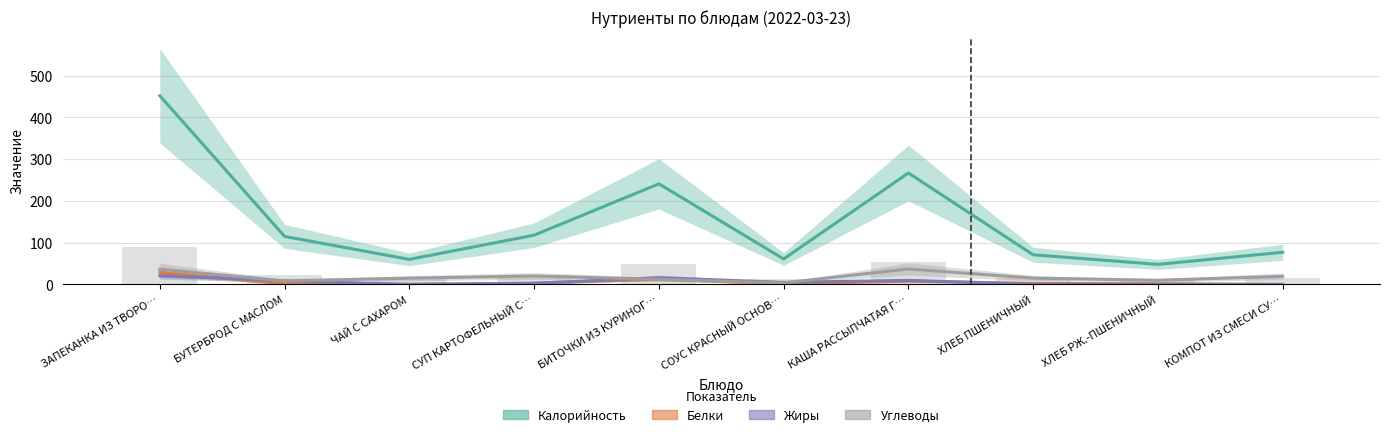

What is the approximate value of Белки at БИТОЧКИ ИЗ КУРИНОГ…?

12.9